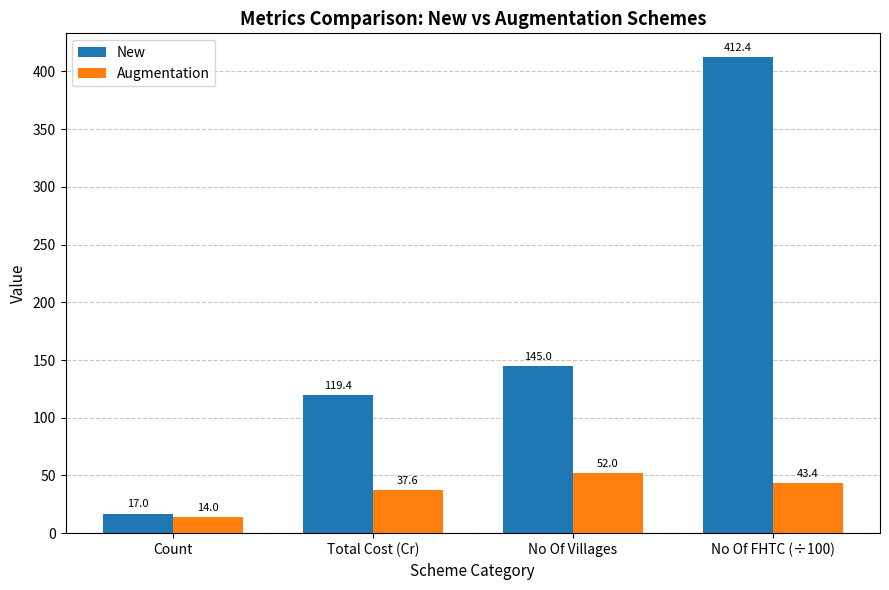

Which series changed the most between Count and No Of FHTC (÷100)?

New